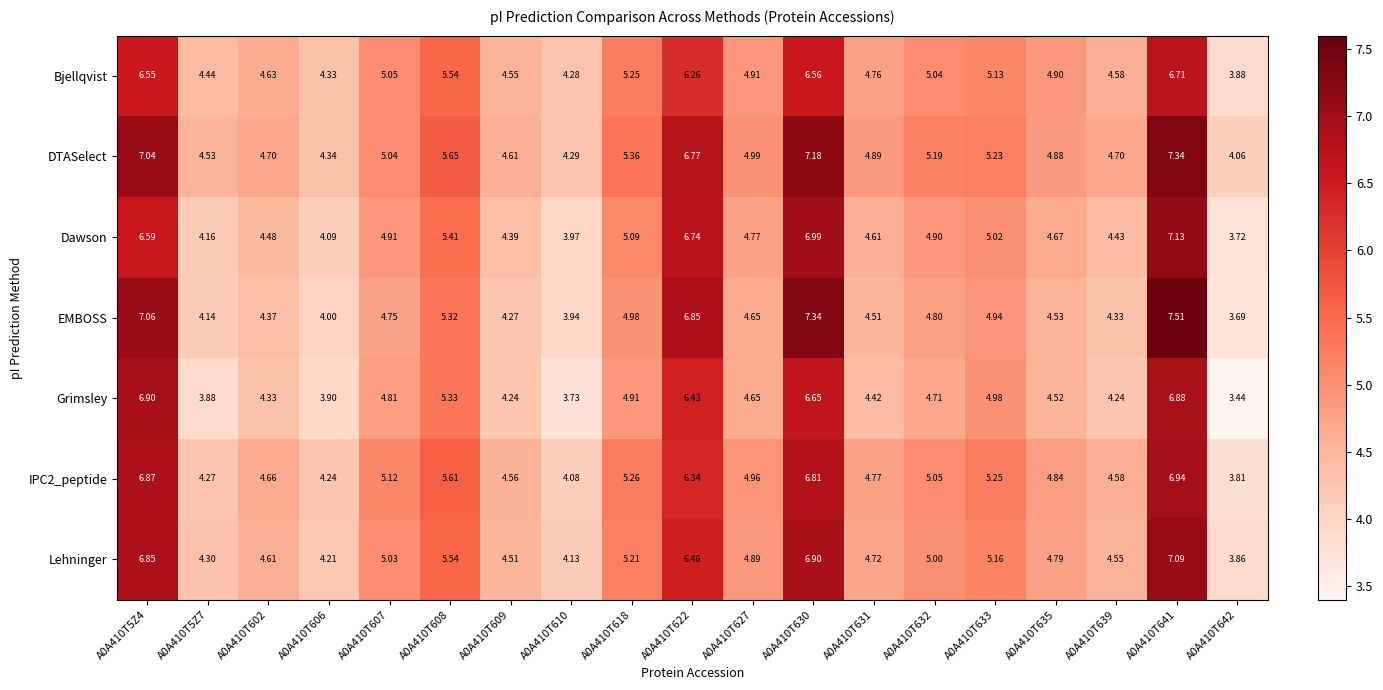

How many values in the IPC2_peptide series exceed 4?

18